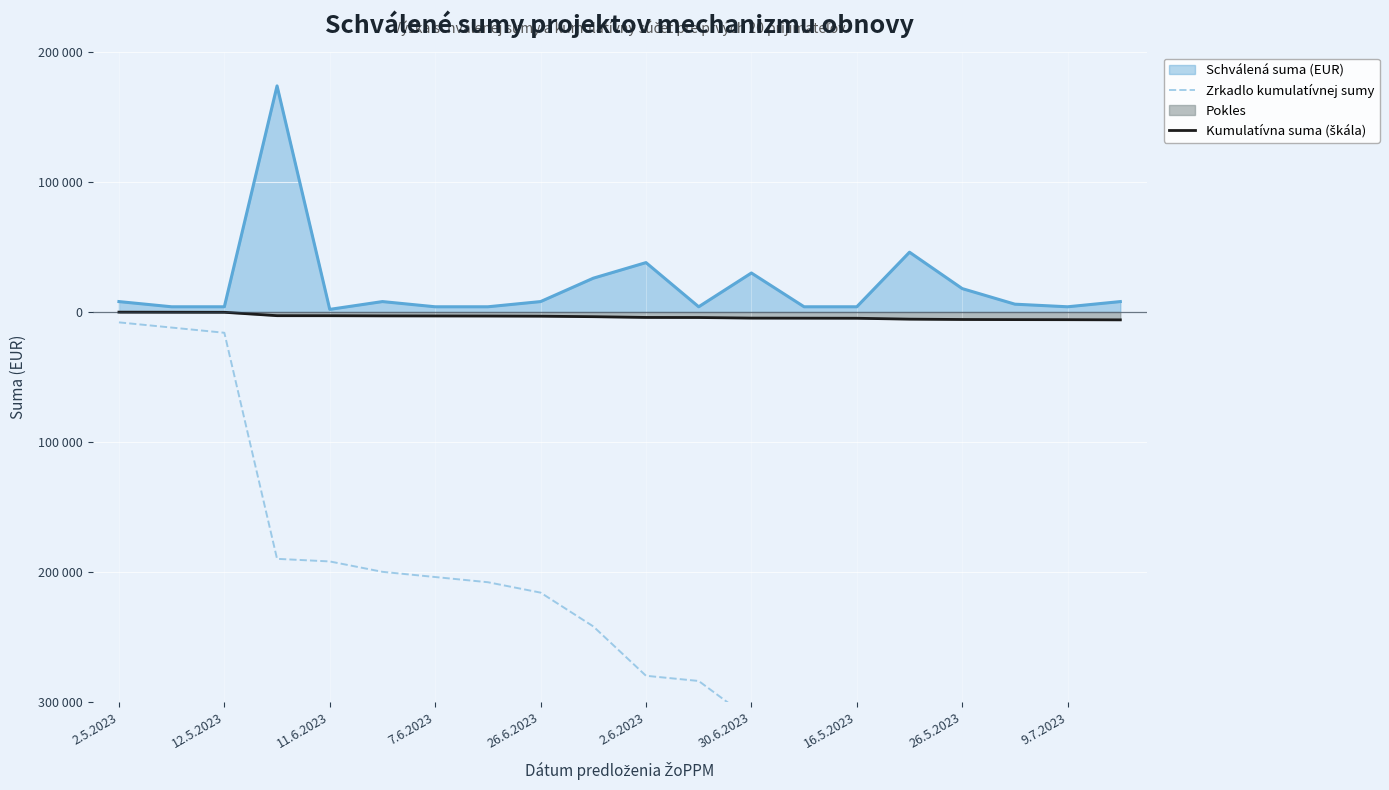

True or false: Zrkadlo kumulatívnej sumy and Kumulatívna suma (škála) cross at least once.

False